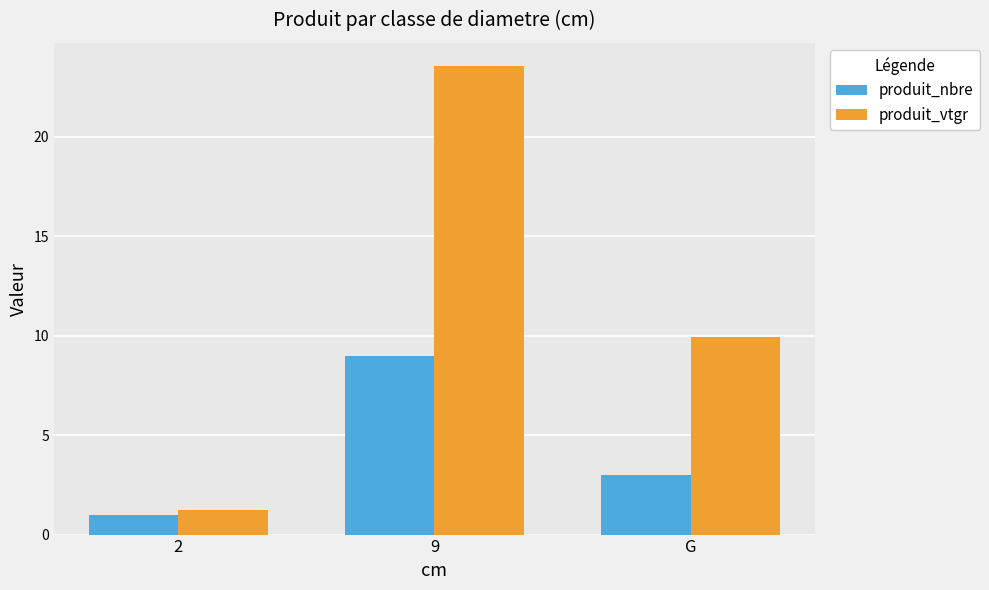

What is the difference between the highest and lowest values at G?

6.9